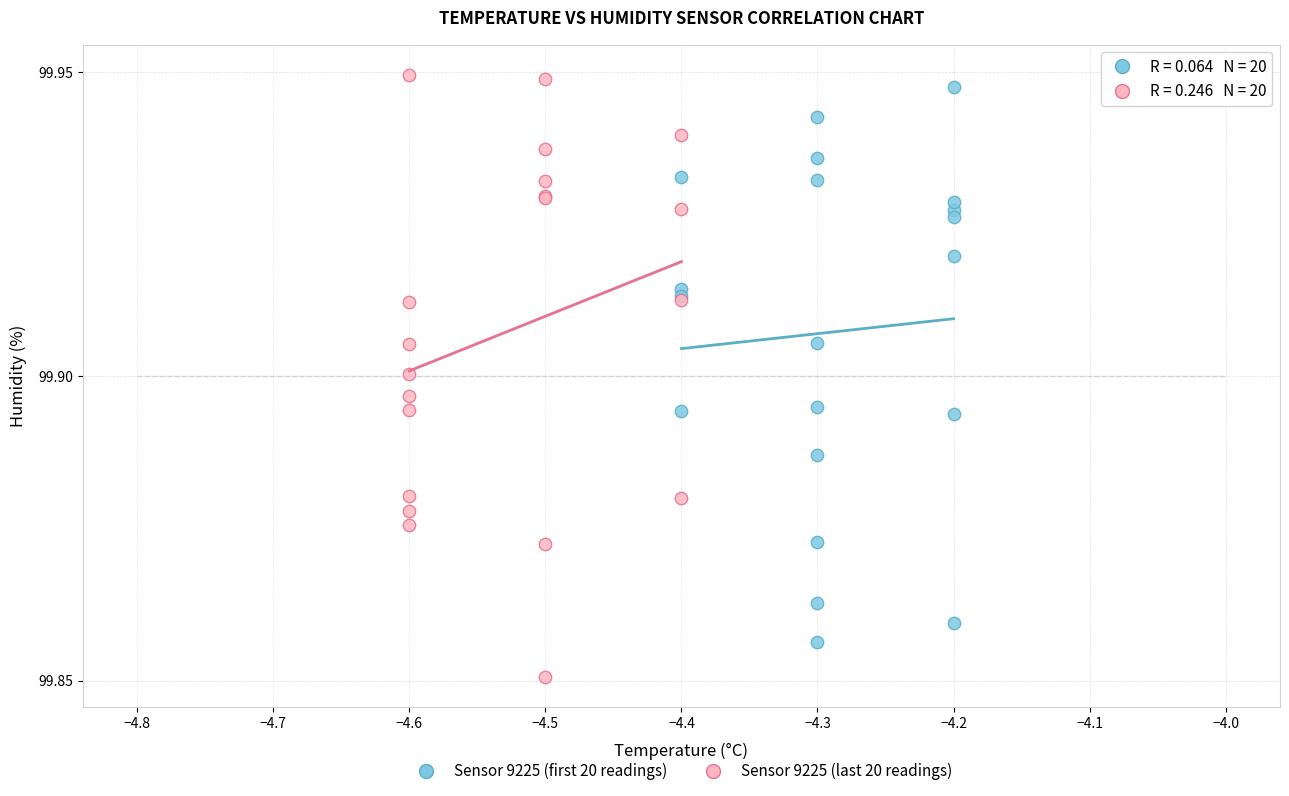

Which series reaches the minimum Y coordinate?

Sensor 9225 (last 20 readings)